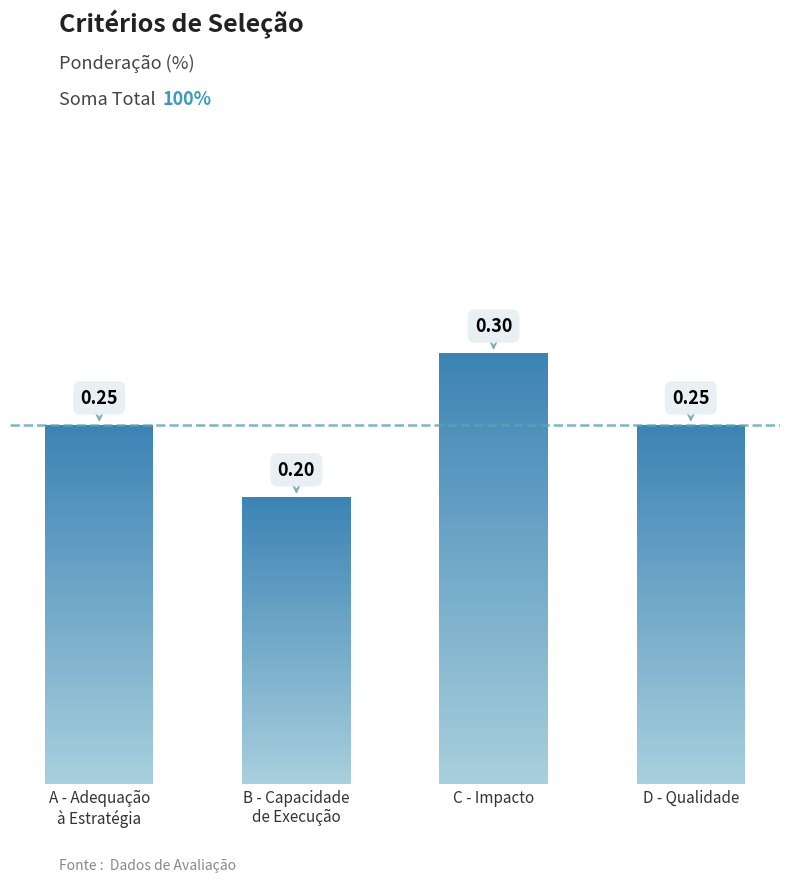

What is the sum of all values?

1.0